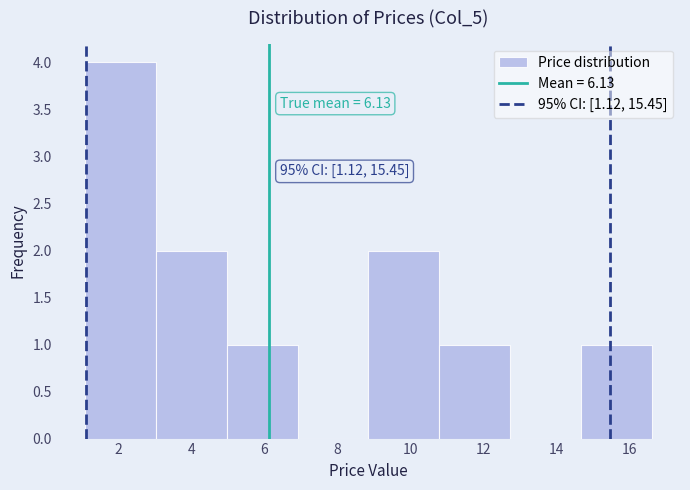

Over which range of the x-axis is the bar tallest?

1.2 to 3.0